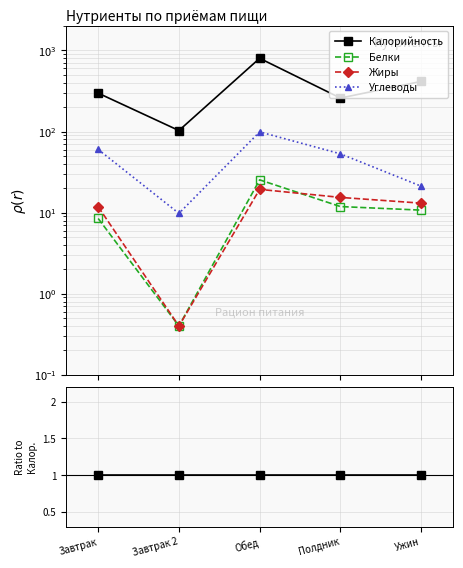

In Белки, how many points are higher than both neighbors (excluding endpoints)?

1